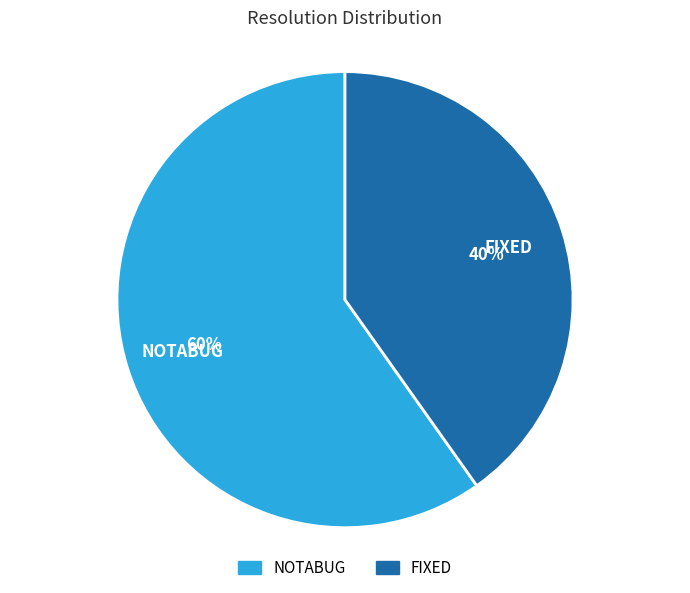

Which has a higher value, NOTABUG or FIXED?

NOTABUG